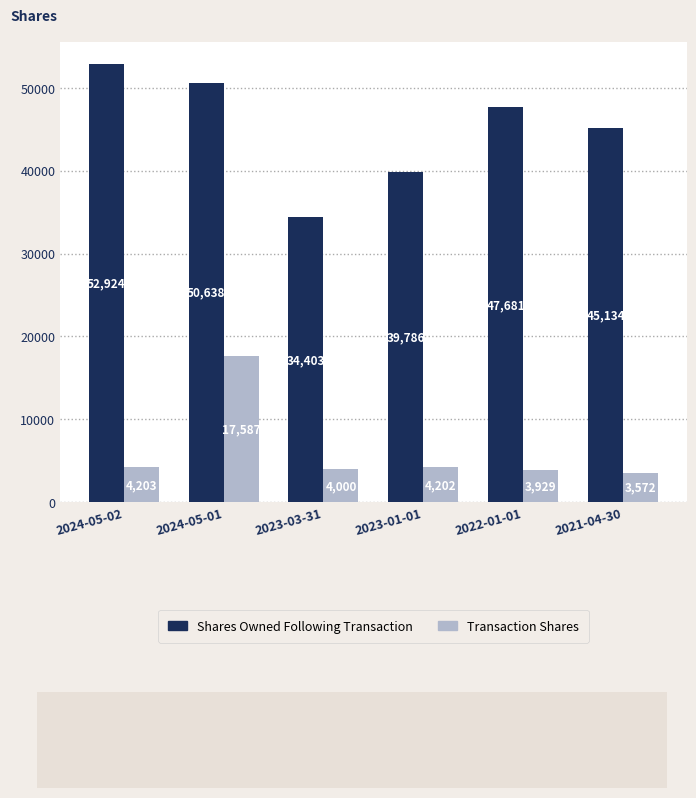

What is the label of the 2nd bar from the right?

2022-01-01